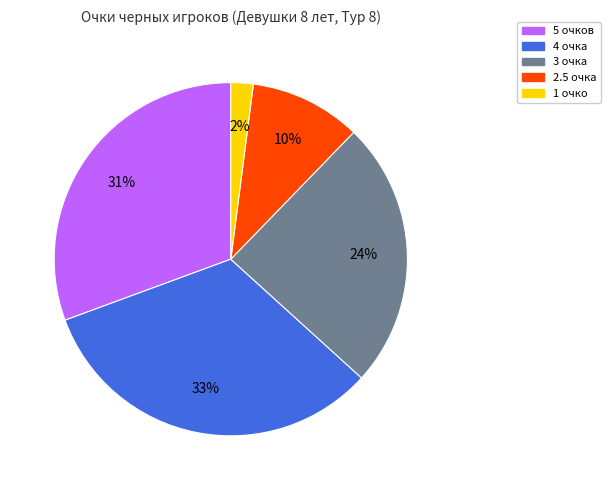

True or false: 2.5 очка accounts for 4% of the total.

False